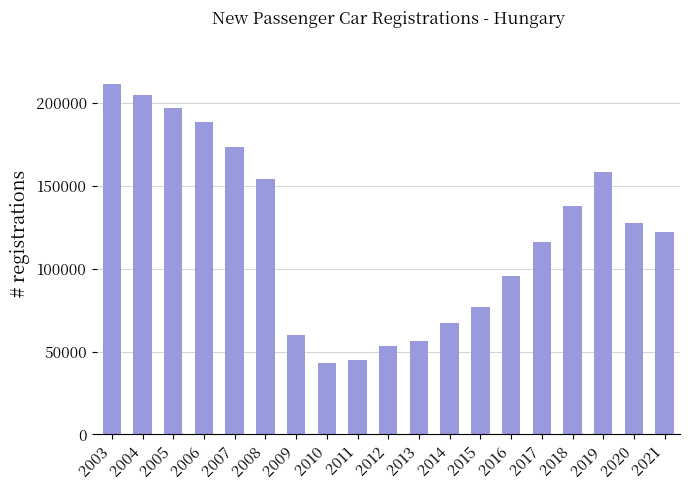

What is the change in value from 2003 to 2013?

-154713